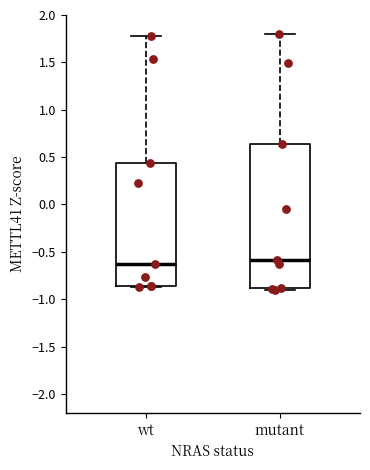

Comparing the boxes themselves (not the whiskers), which one is the tallest?

mutant